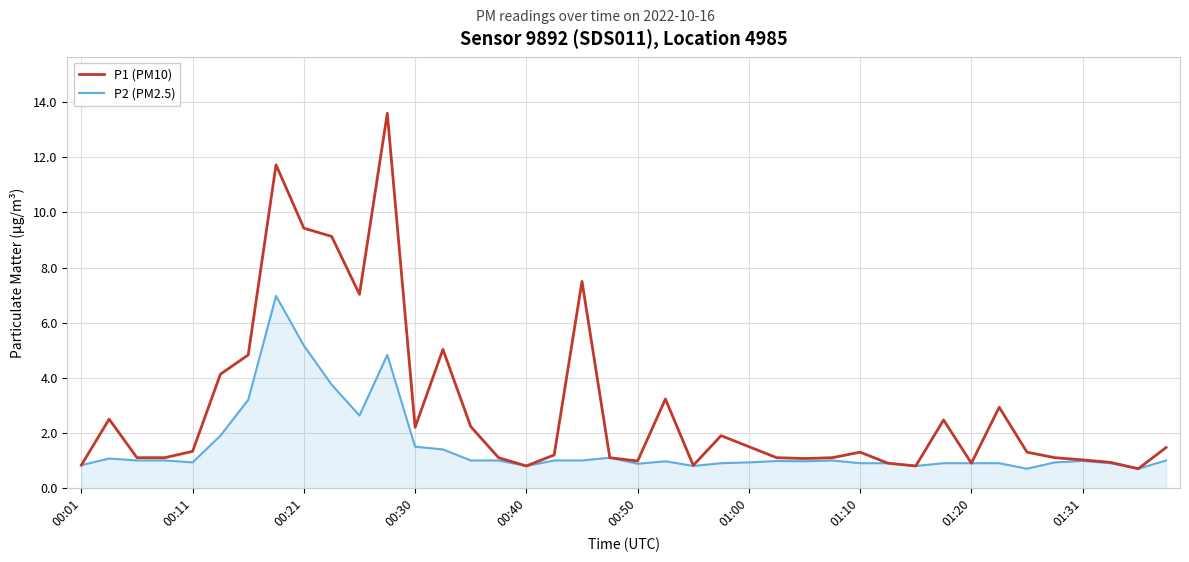

What are all the series names shown in the legend?

P1 (PM10), P2 (PM2.5)